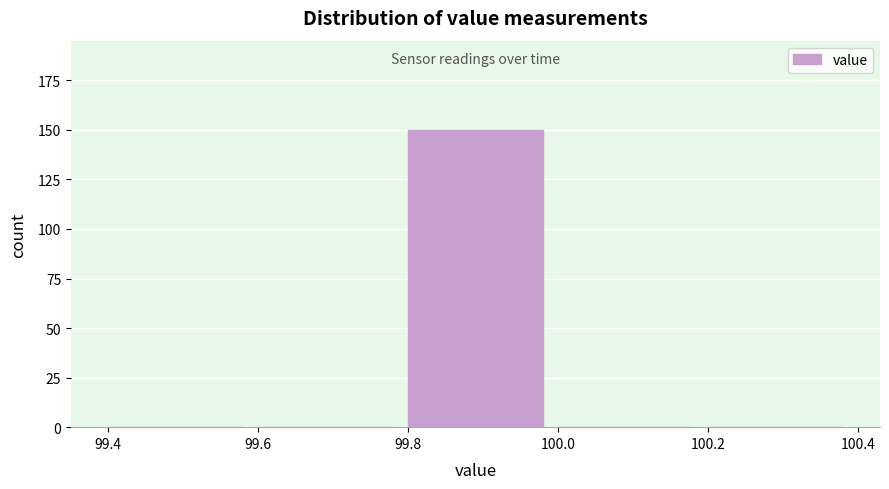

How tall is the bar that spans 99.8 to 100.0 on the x-axis? The values are not printed on the chart, so give them approximately, as read against the axis.

150